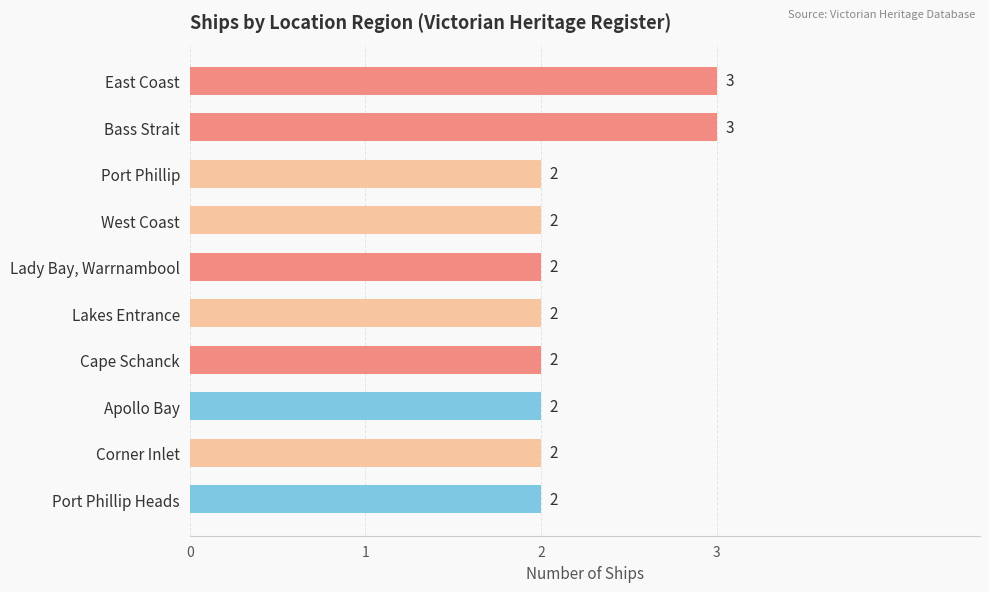

How many bars are there in total?

10